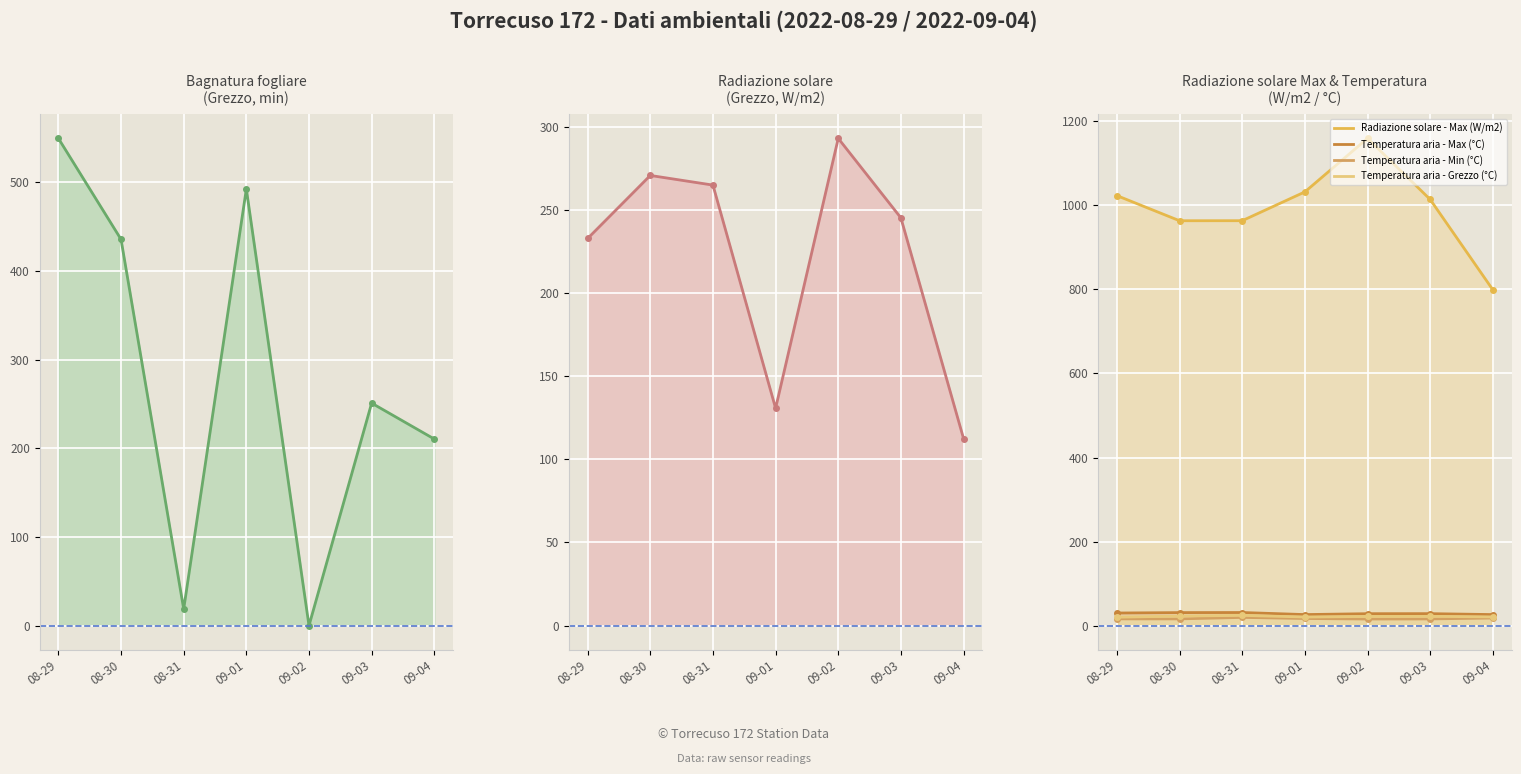

True or false: Radiazione solare - Max (W/m2) (line) and Temperatura aria - Max (°C) (line) intersect in this chart.

False